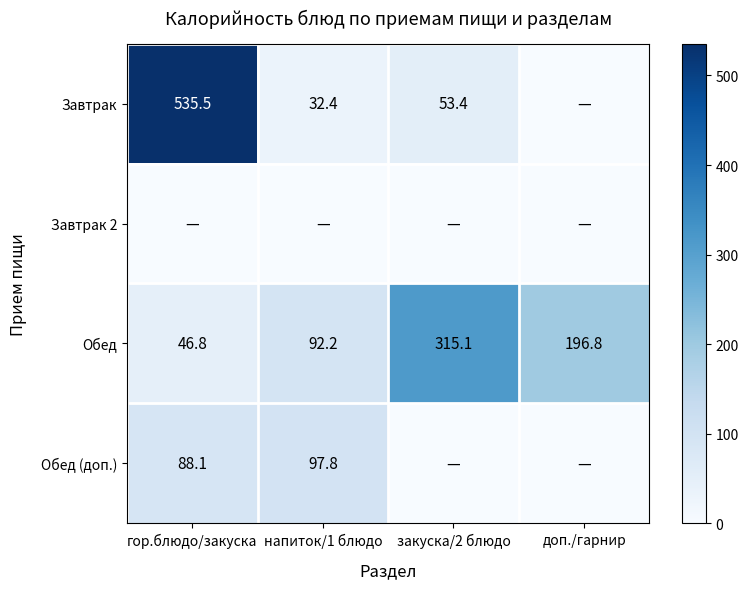

The value of Обед (доп.) at гор.блюдо/закуска is 88.1. True or false?

True